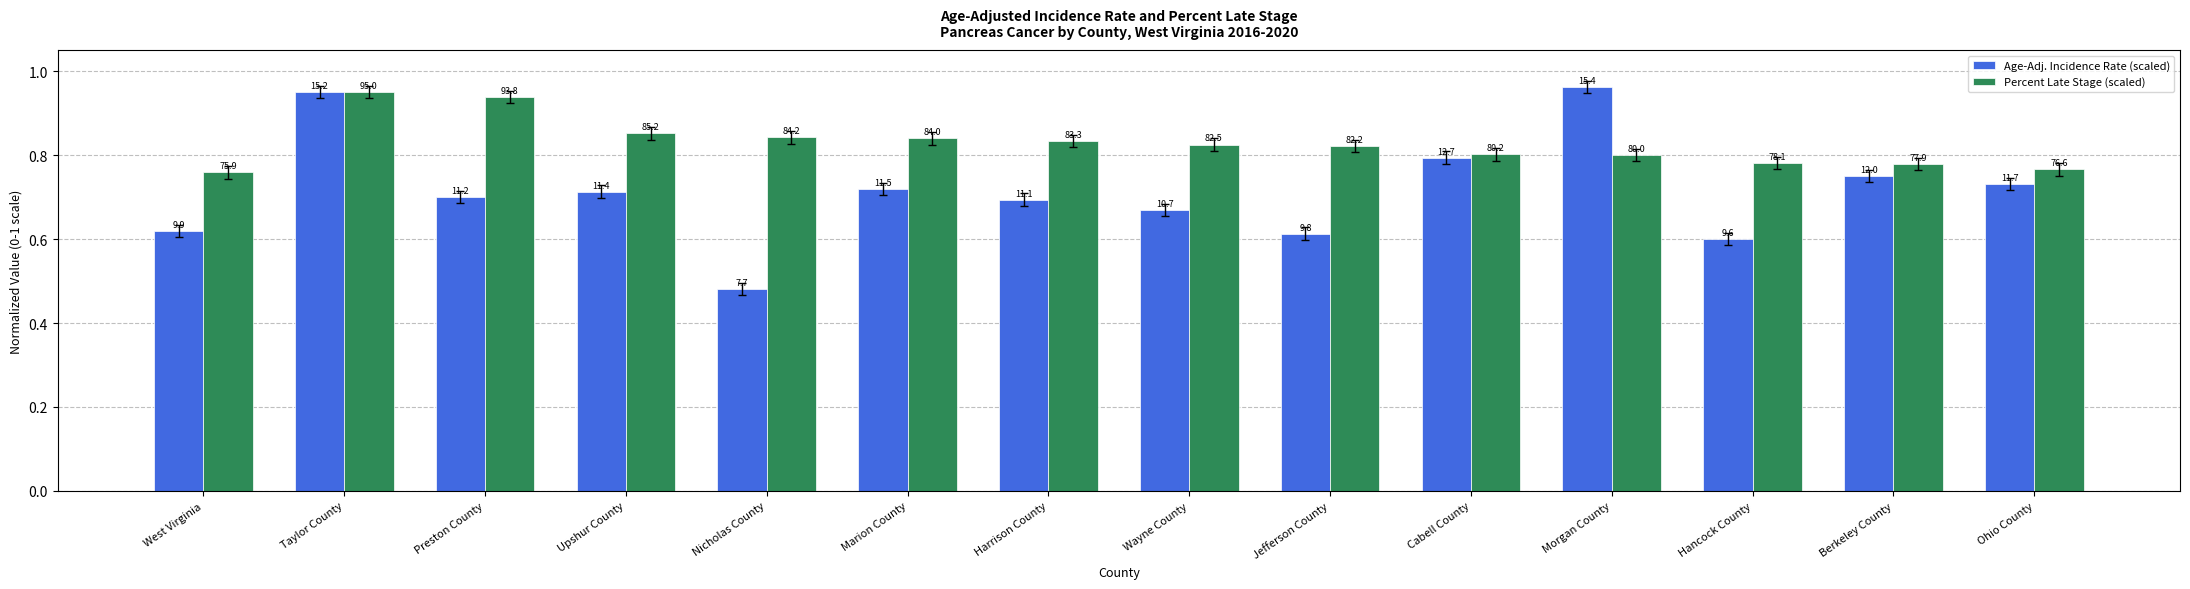

True or false: Percent Late Stage (scaled) has a value of 1.3 at Marion County.

False